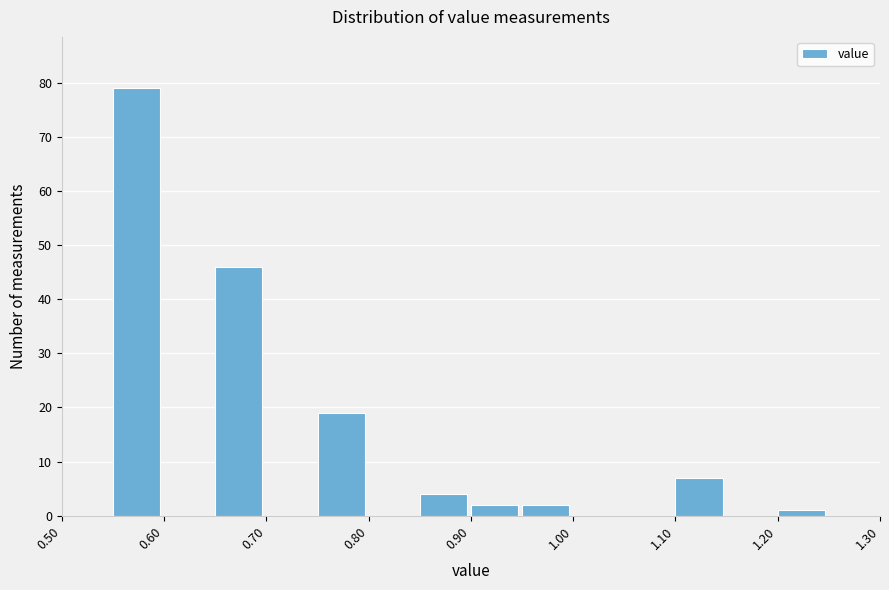

Reading left to right, list every bar in this chart as the range it spans on the x-axis followed by its height. The values are not printed on the chart, so give them approximately, as read against the axis.

0.50 to 0.55: 0
0.55 to 0.60: 79
0.60 to 0.65: 0
0.65 to 0.70: 46
0.70 to 0.75: 0
0.75 to 0.80: 19
0.80 to 0.85: 0
0.85 to 0.90: 4
0.90 to 0.95: 2
0.95 to 1.00: 2
1.00 to 1.05: 0
1.05 to 1.10: 0
1.10 to 1.15: 7
1.15 to 1.20: 0
1.20 to 1.25: 1
1.25 to 1.30: 0